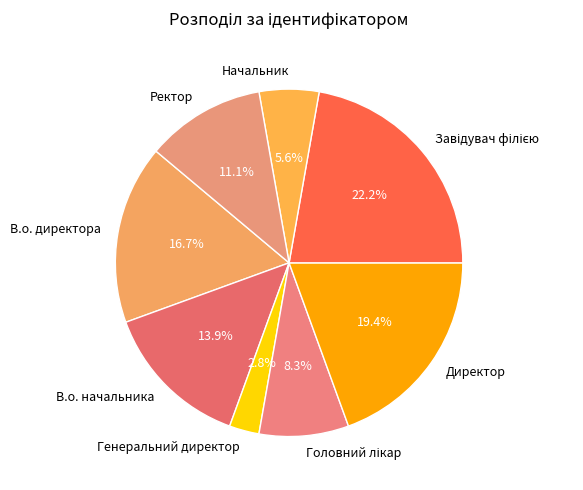

To the nearest percent, what is the difference between the Ректор and В.о. директора slice percentages?

6%